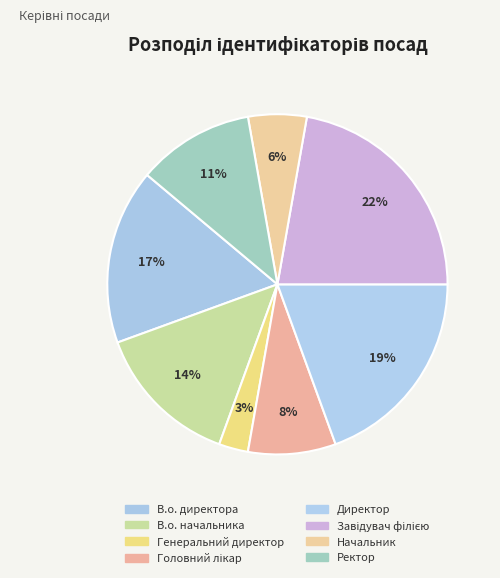

What percentage is the Начальник slice, to the nearest percent?

6%